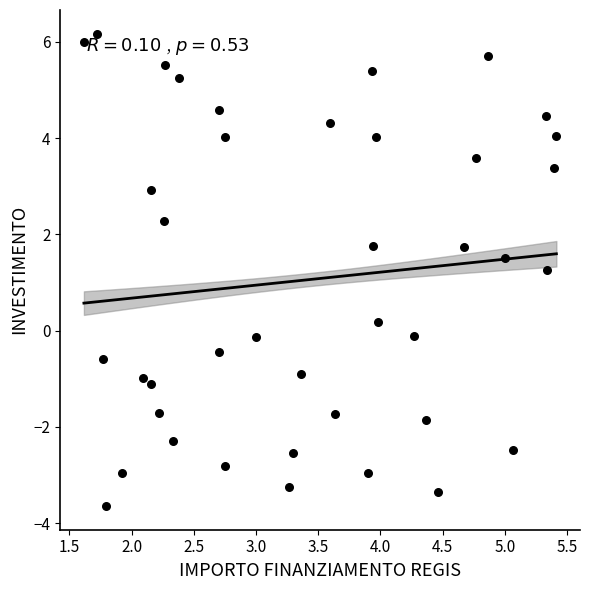

What Y value in the scatter plot is closest to 1?

1.3